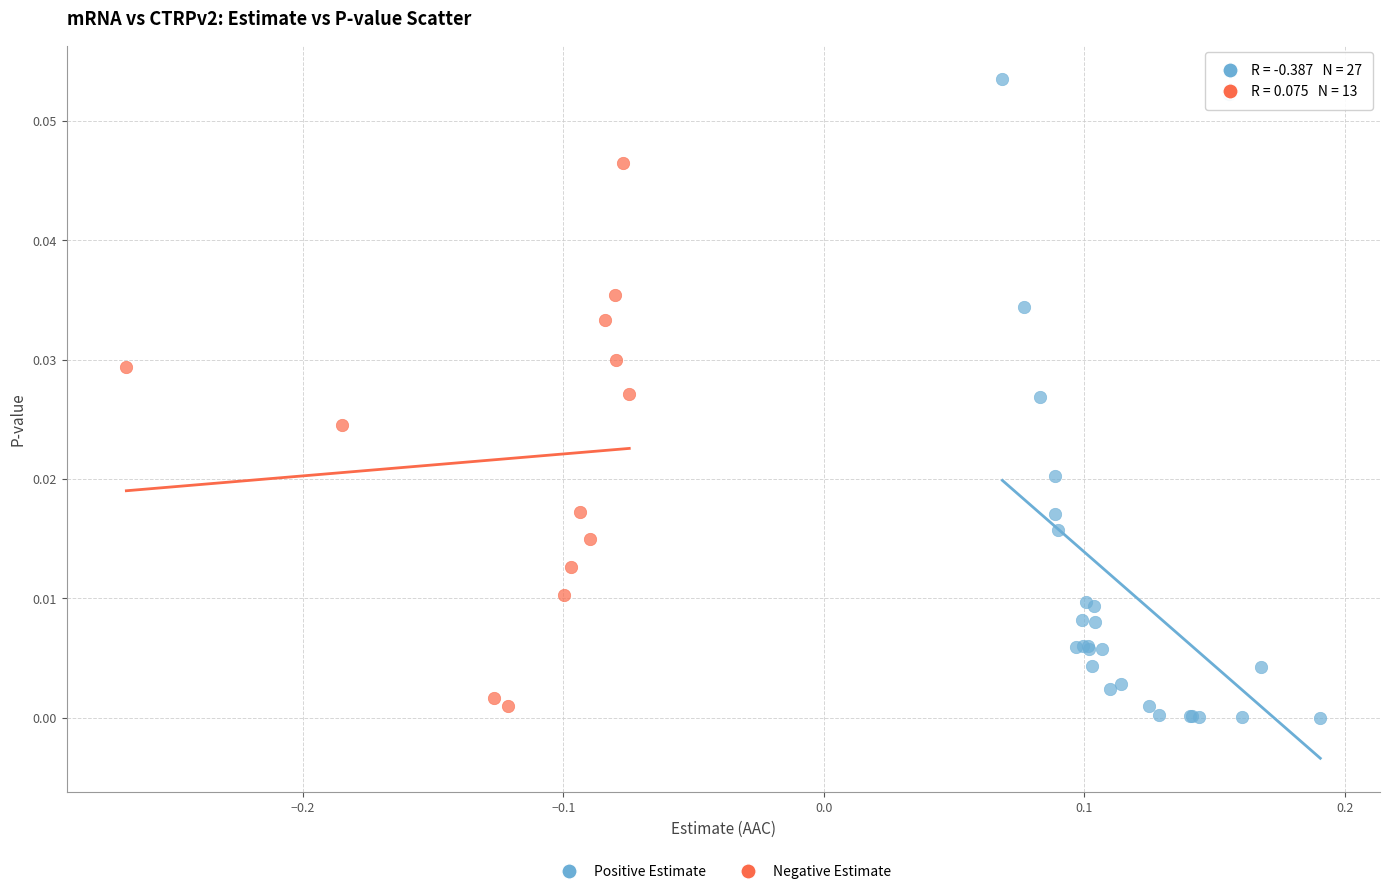

Which series reaches the maximum Y coordinate?

Positive Estimate